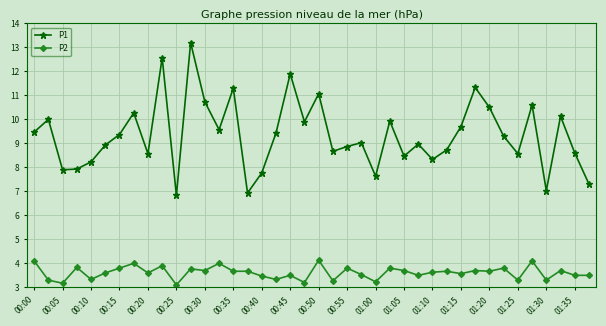

What is the value of the P2 point at the 37th from the left?

3.3